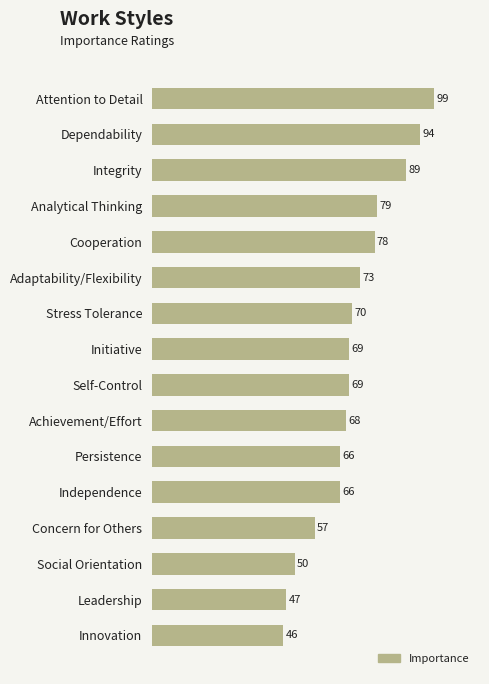

The value at Attention to Detail is 144. True or false?

False